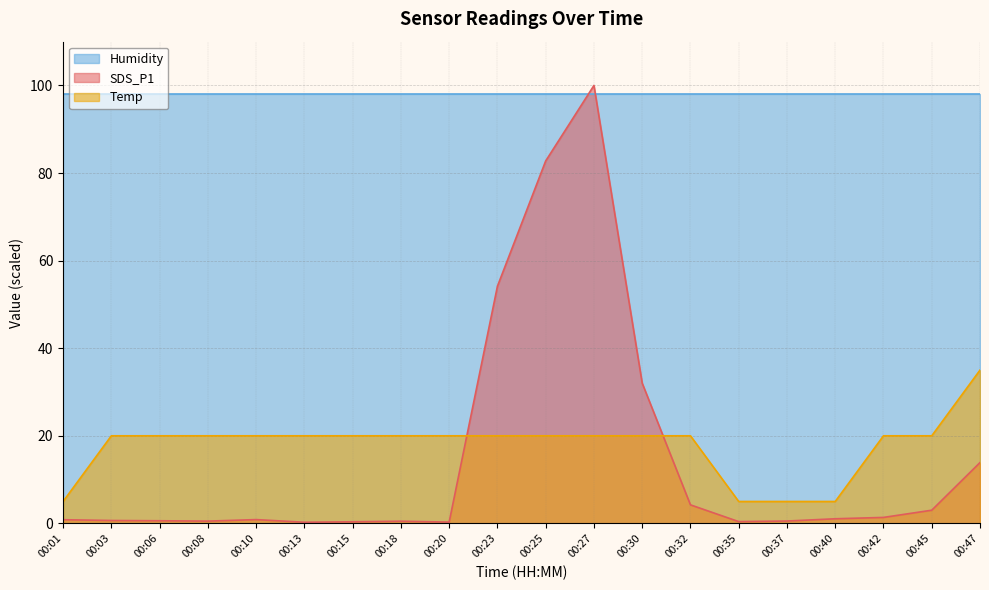

What is the total value across all series at 00:25?

200.8